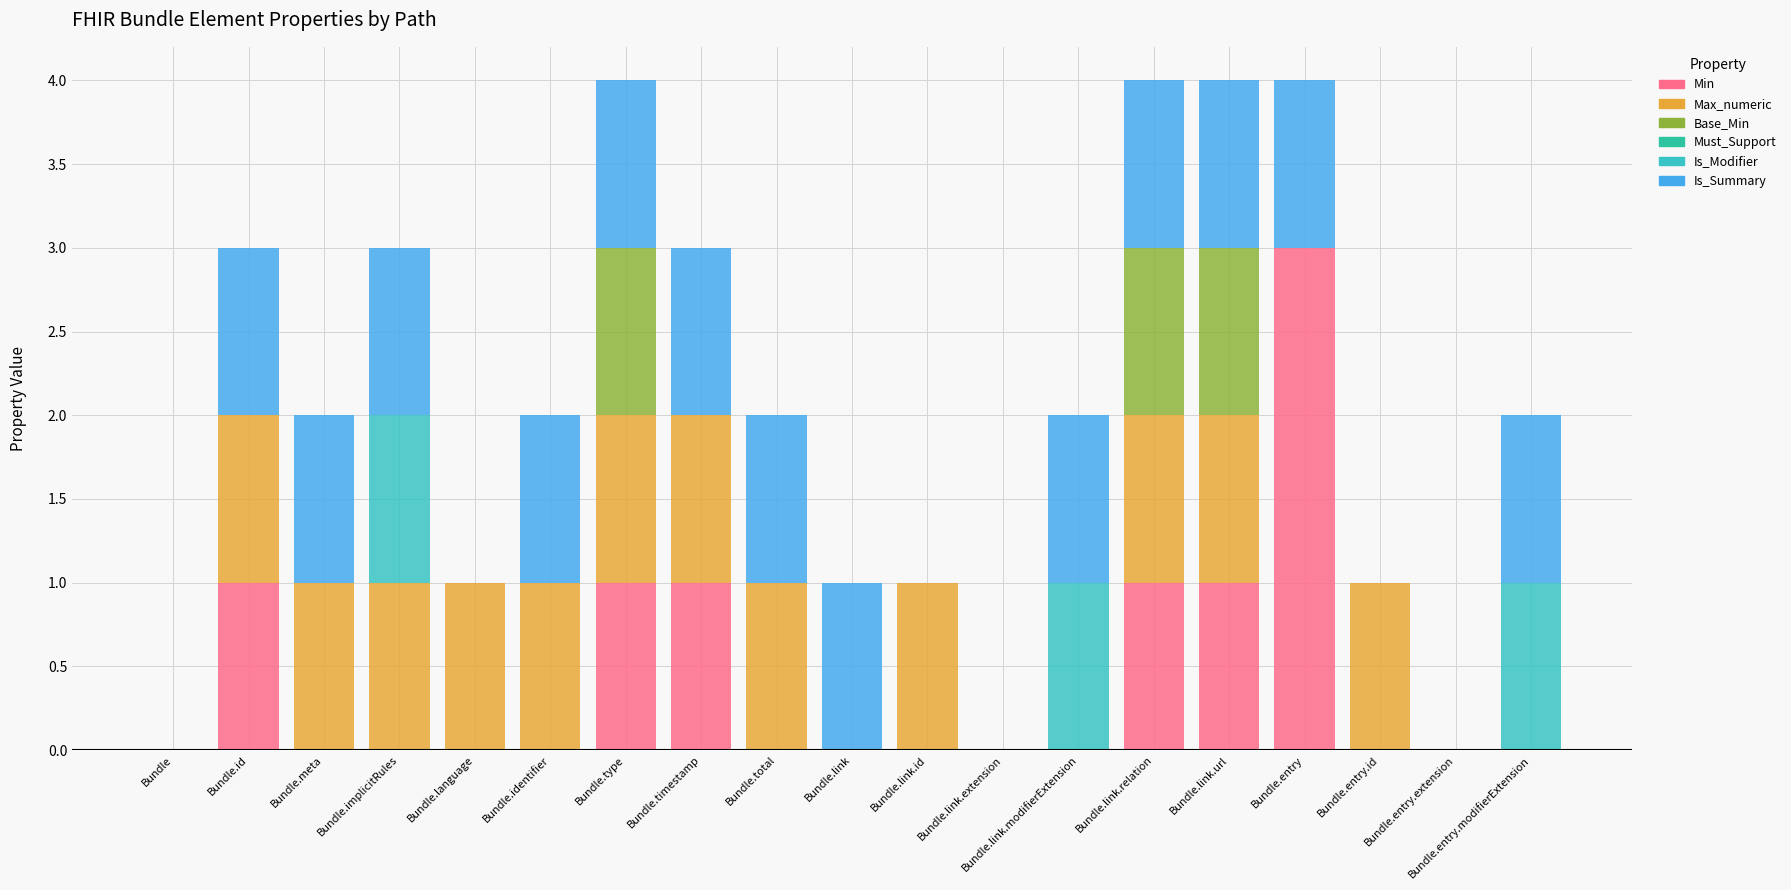

Are the bars horizontal?

No